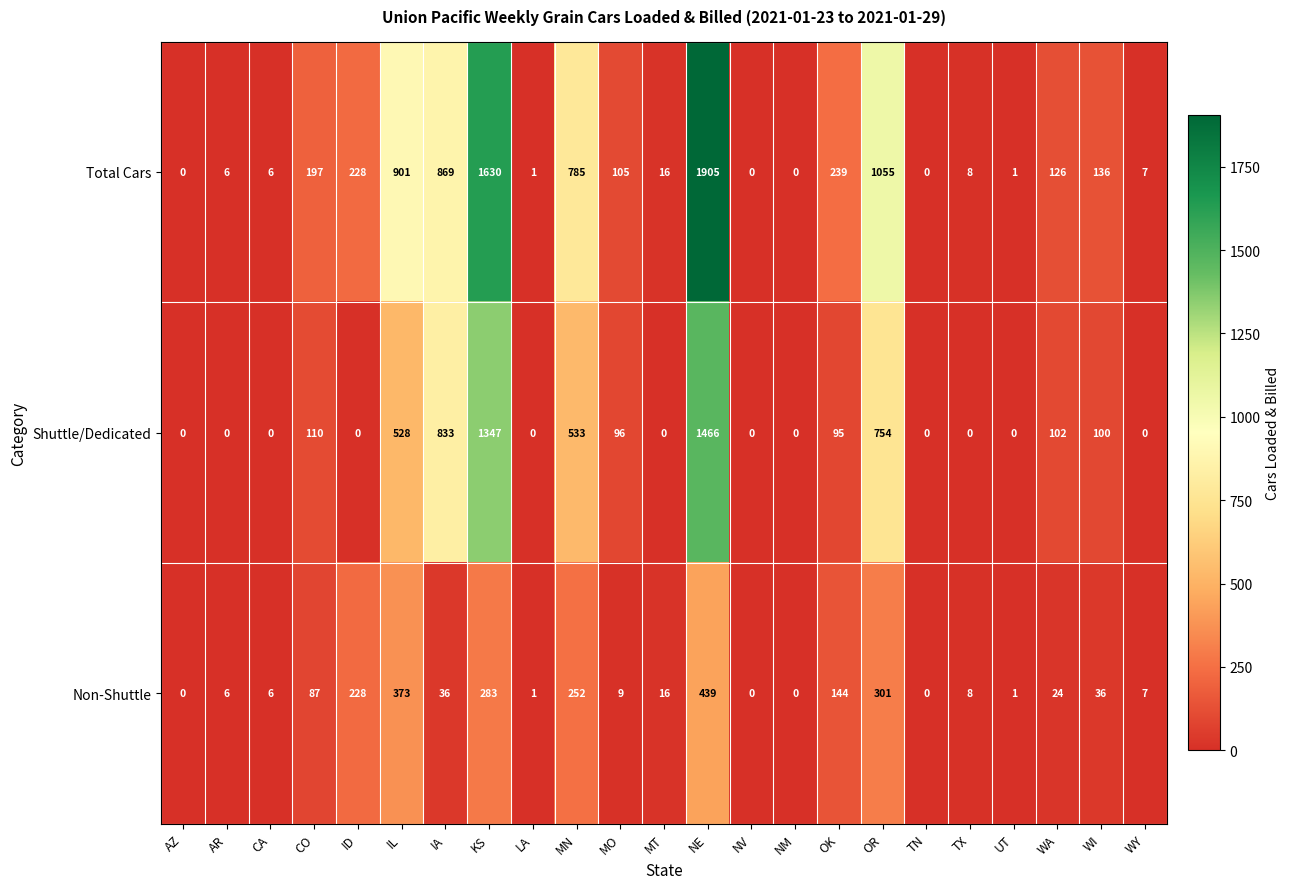

Which label corresponds to the largest value in the chart?

NE